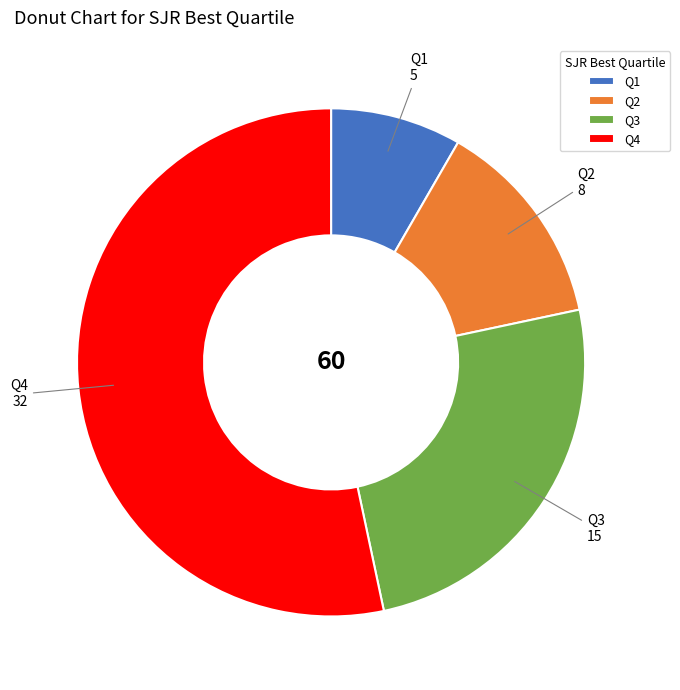

The Q2 slice represents 13% of the pie. True or false?

True